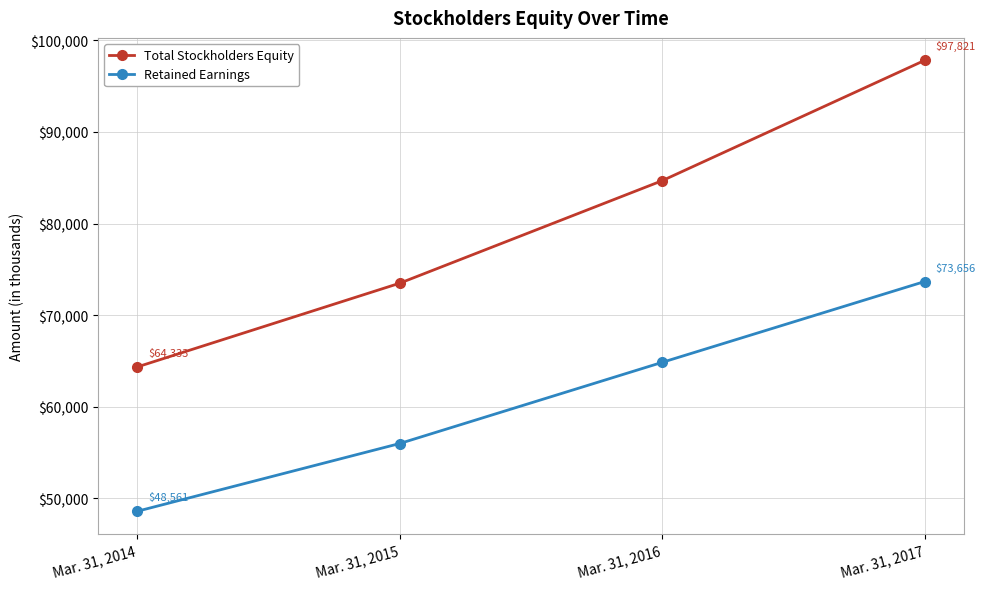

Is this an area chart (filled region under the line)?

No